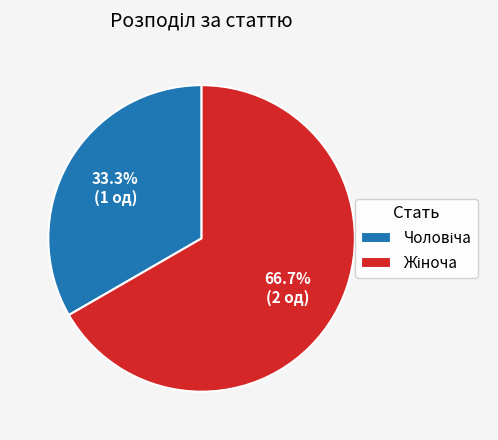

Is there any slice that represents more than half of the pie?

Yes